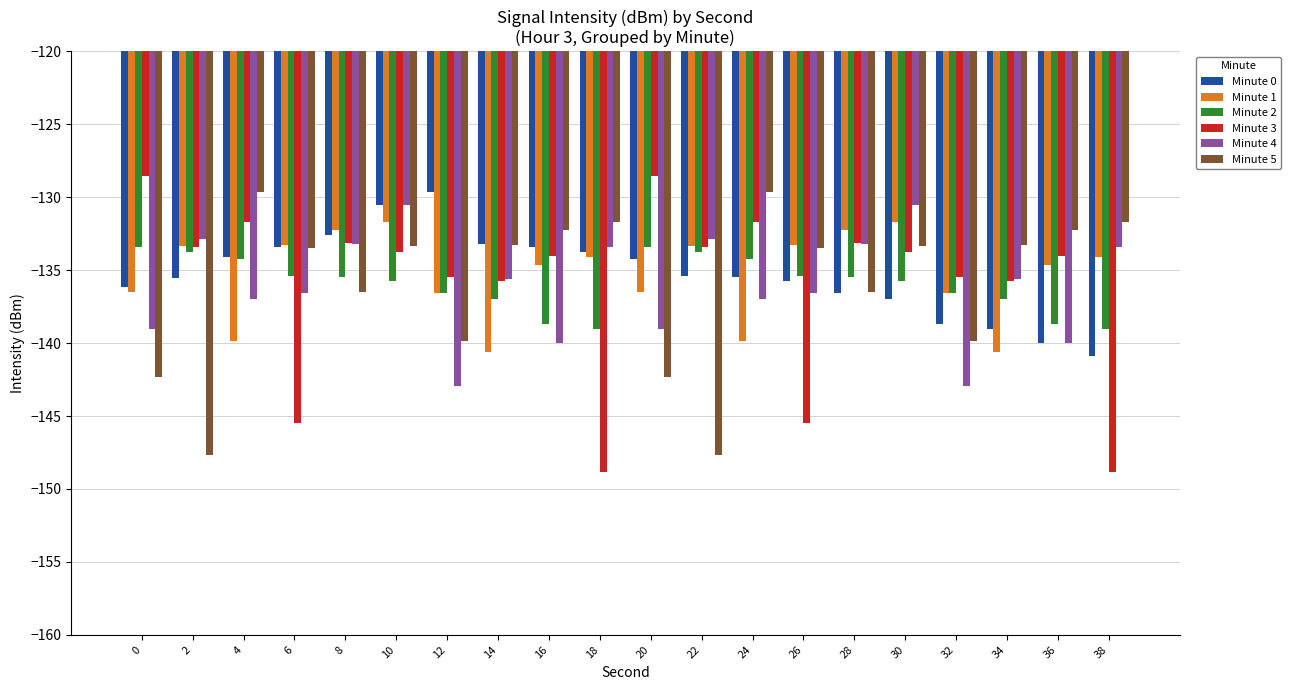

The value of Minute 1 at 38 is -134.1. True or false?

True